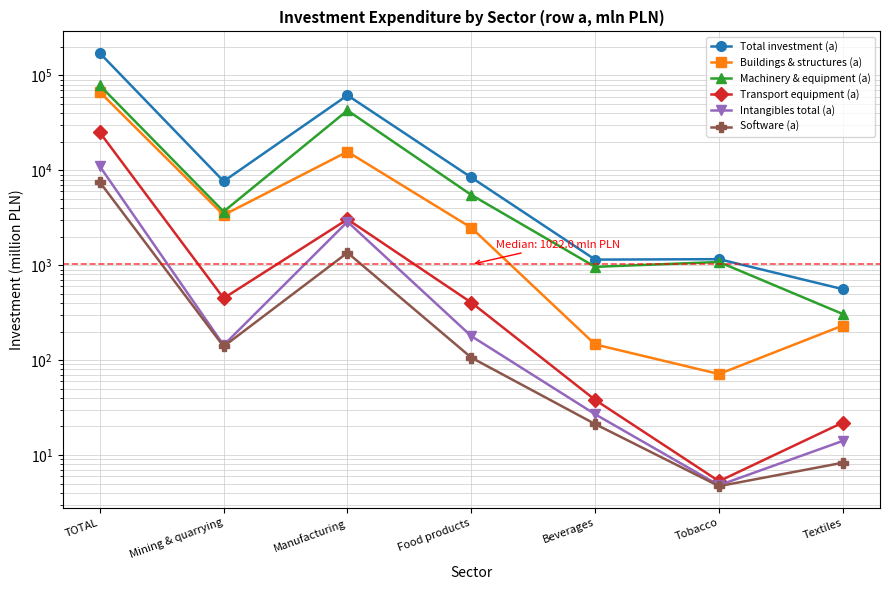

True or false: Buildings & structures (a) and Software (a) intersect in this chart.

False